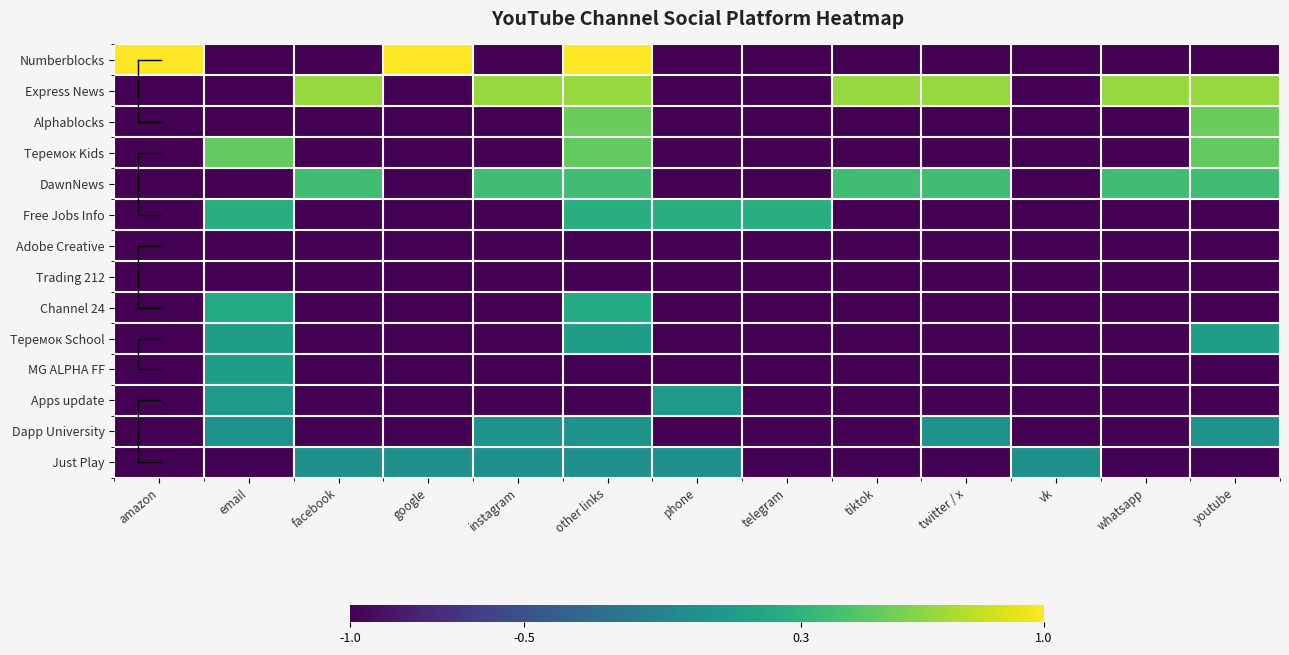

What is the lowest value of the Теремок School series?

-1.0